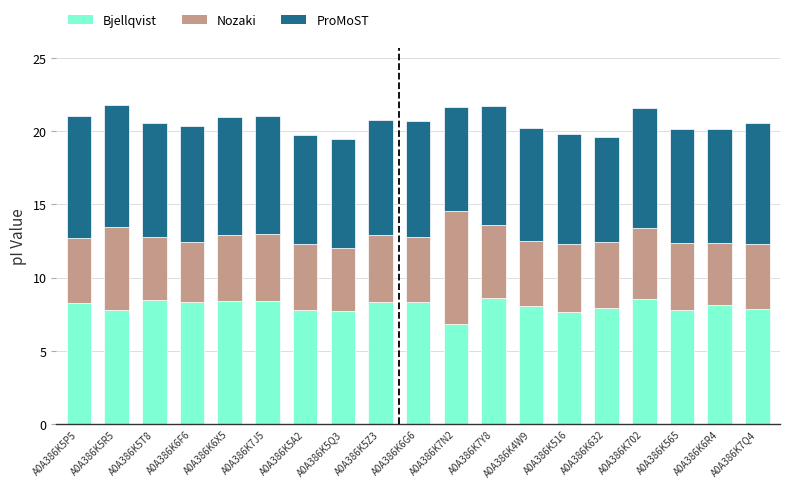

How many series are shown in this chart?

3